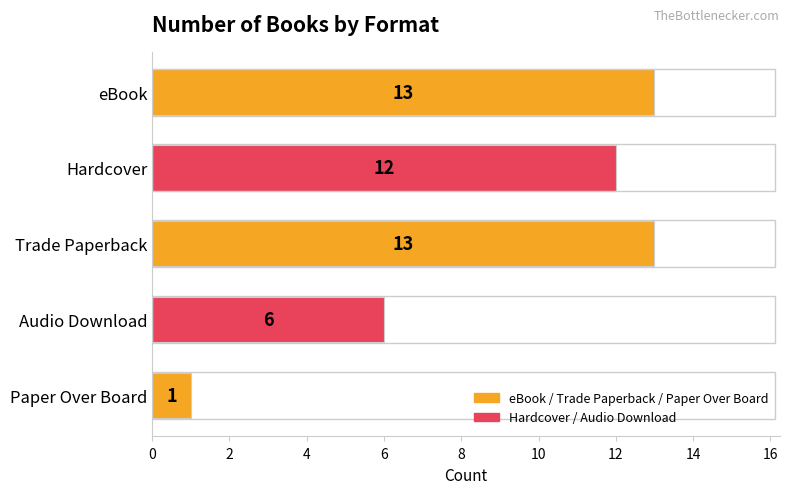

What is the maximum value shown in the chart?

13